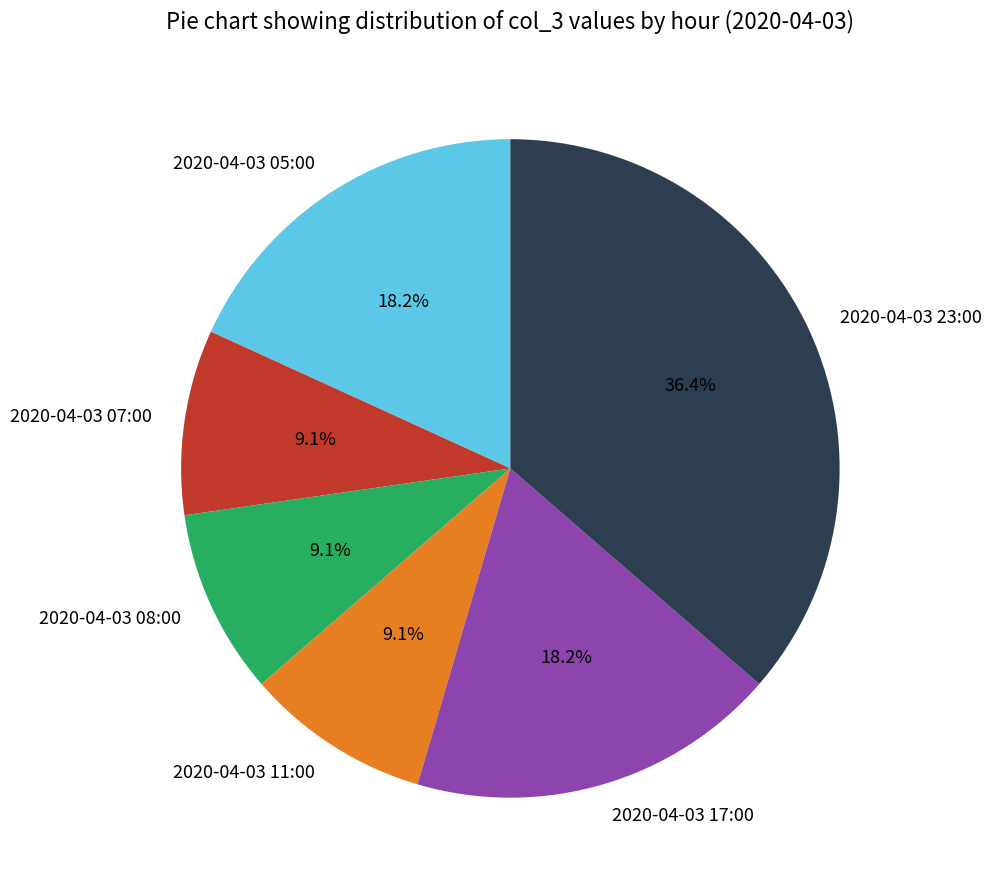

To the nearest percent, what percentage of the pie is 2020-04-03 07:00?

9%